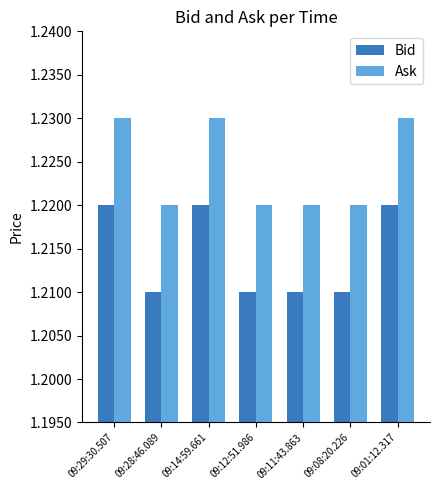

Does the chart contain stacked bars?

No